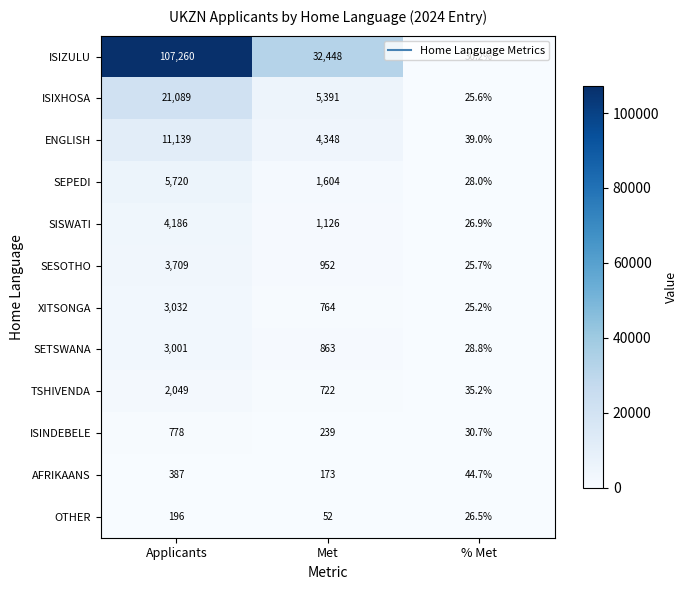

How many categories are shown in the chart?

3